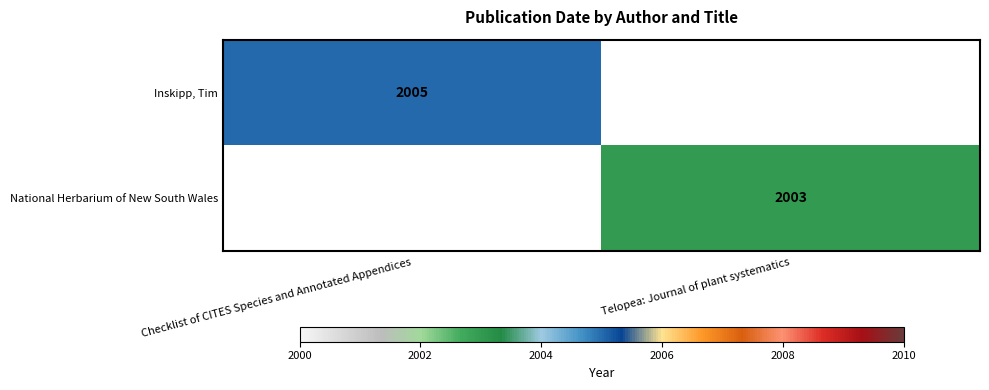

Is the value of National Herbarium of New South Wales at Telopea: Journal of plant systematics greater than the value of Inskipp, Tim at Checklist of CITES Species and Annotated Appendices?

No